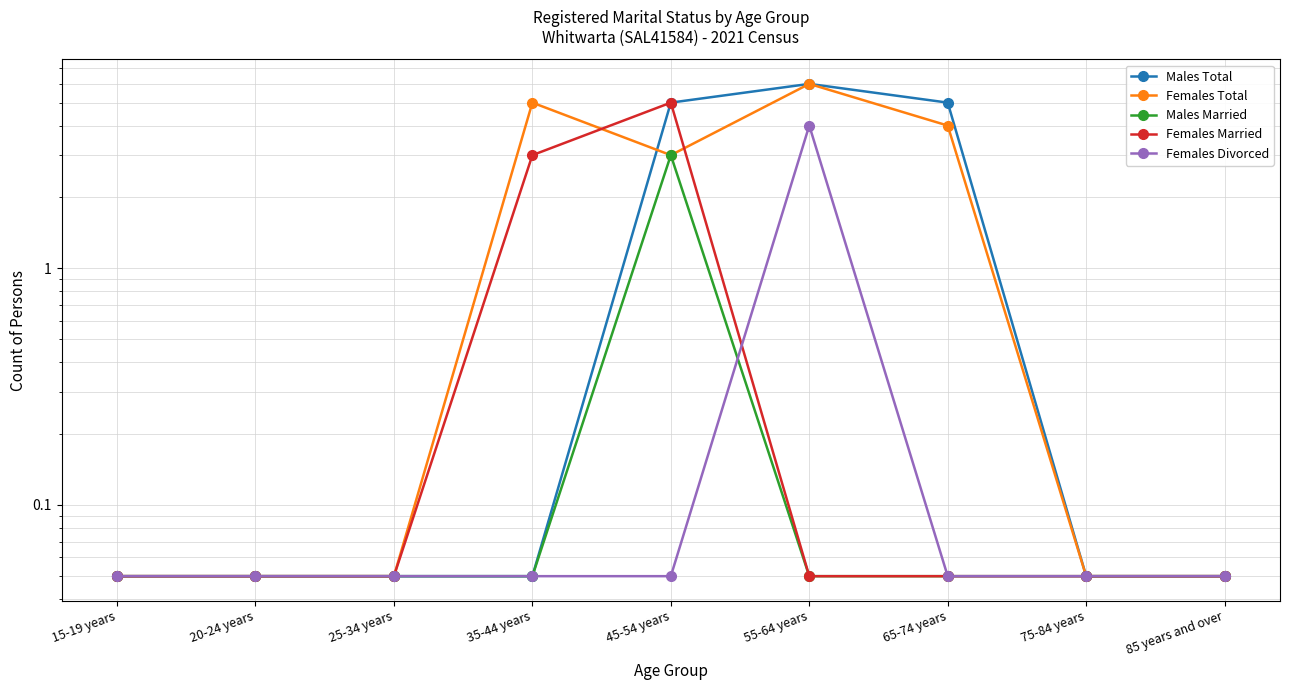

Reading right to left, what are all the values shown in this chart?

Males Total: 85 years and over=0.1	75-84 years=0.1	65-74 years=5.0	55-64 years=6.0	45-54 years=5.0	35-44 years=0.1	25-34 years=0.1	20-24 years=0.1	15-19 years=0.1
Females Total: 85 years and over=0.1	75-84 years=0.1	65-74 years=4.0	55-64 years=6.0	45-54 years=3.0	35-44 years=5.0	25-34 years=0.1	20-24 years=0.1	15-19 years=0.1
Males Married: 85 years and over=0.1	75-84 years=0.1	65-74 years=0.1	55-64 years=0.1	45-54 years=3.0	35-44 years=0.1	25-34 years=0.1	20-24 years=0.1	15-19 years=0.1
Females Married: 85 years and over=0.1	75-84 years=0.1	65-74 years=0.1	55-64 years=0.1	45-54 years=5.0	35-44 years=3.0	25-34 years=0.1	20-24 years=0.1	15-19 years=0.1
Females Divorced: 85 years and over=0.1	75-84 years=0.1	65-74 years=0.1	55-64 years=4.0	45-54 years=0.1	35-44 years=0.1	25-34 years=0.1	20-24 years=0.1	15-19 years=0.1